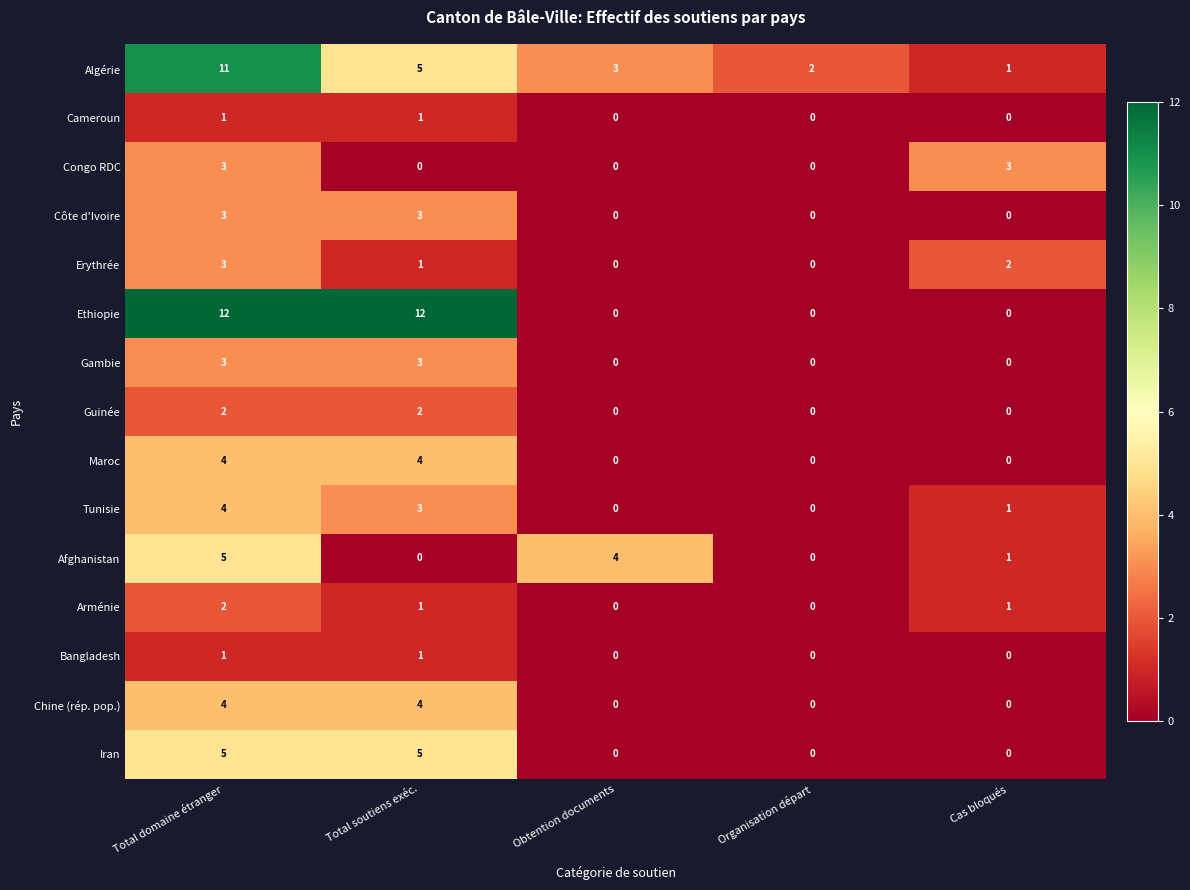

Is it true that Bangladesh equals 0 at Obtention documents?

True